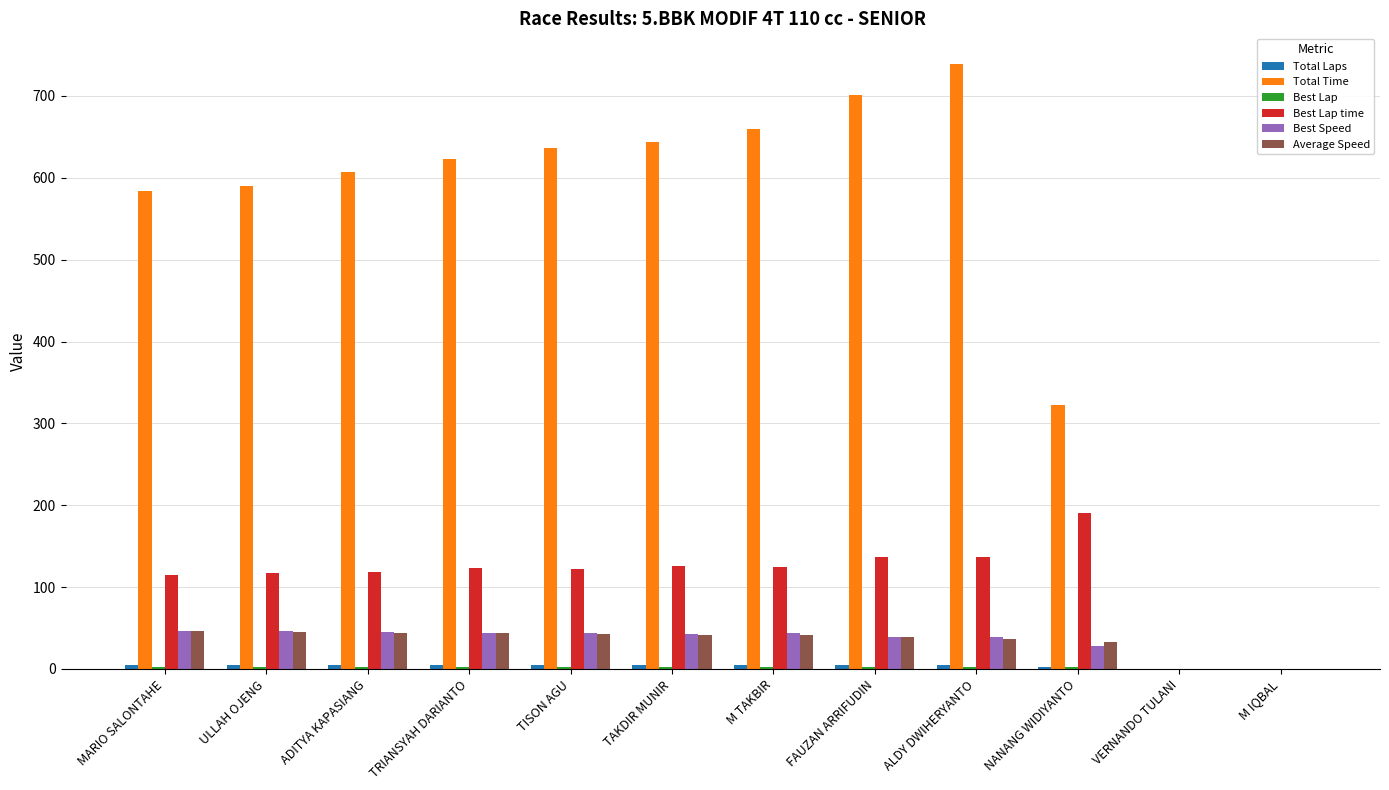

Which series changed the most between ALDY DWIHERYANTO and VERNANDO TULANI?

Total Time